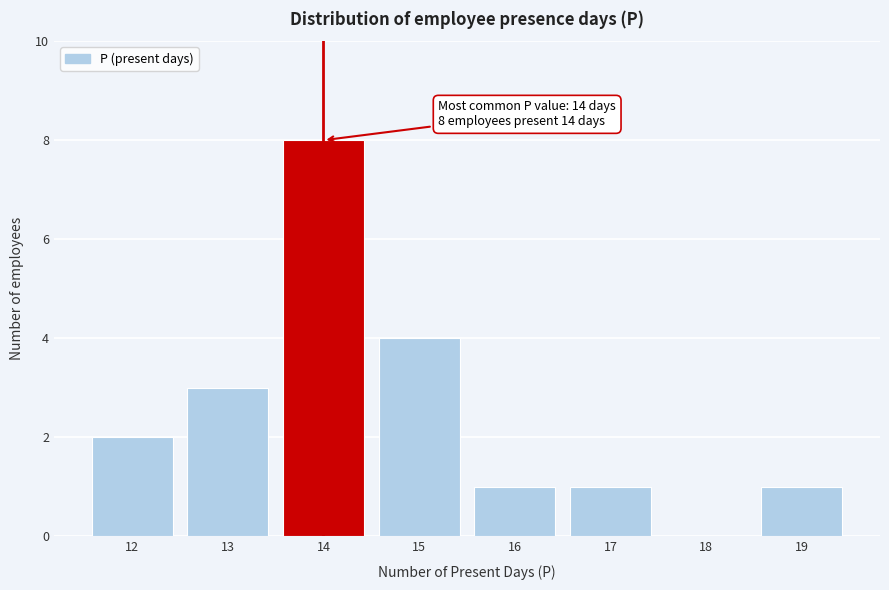

Over which range of the x-axis is the bar tallest?

13.5 to 14.5